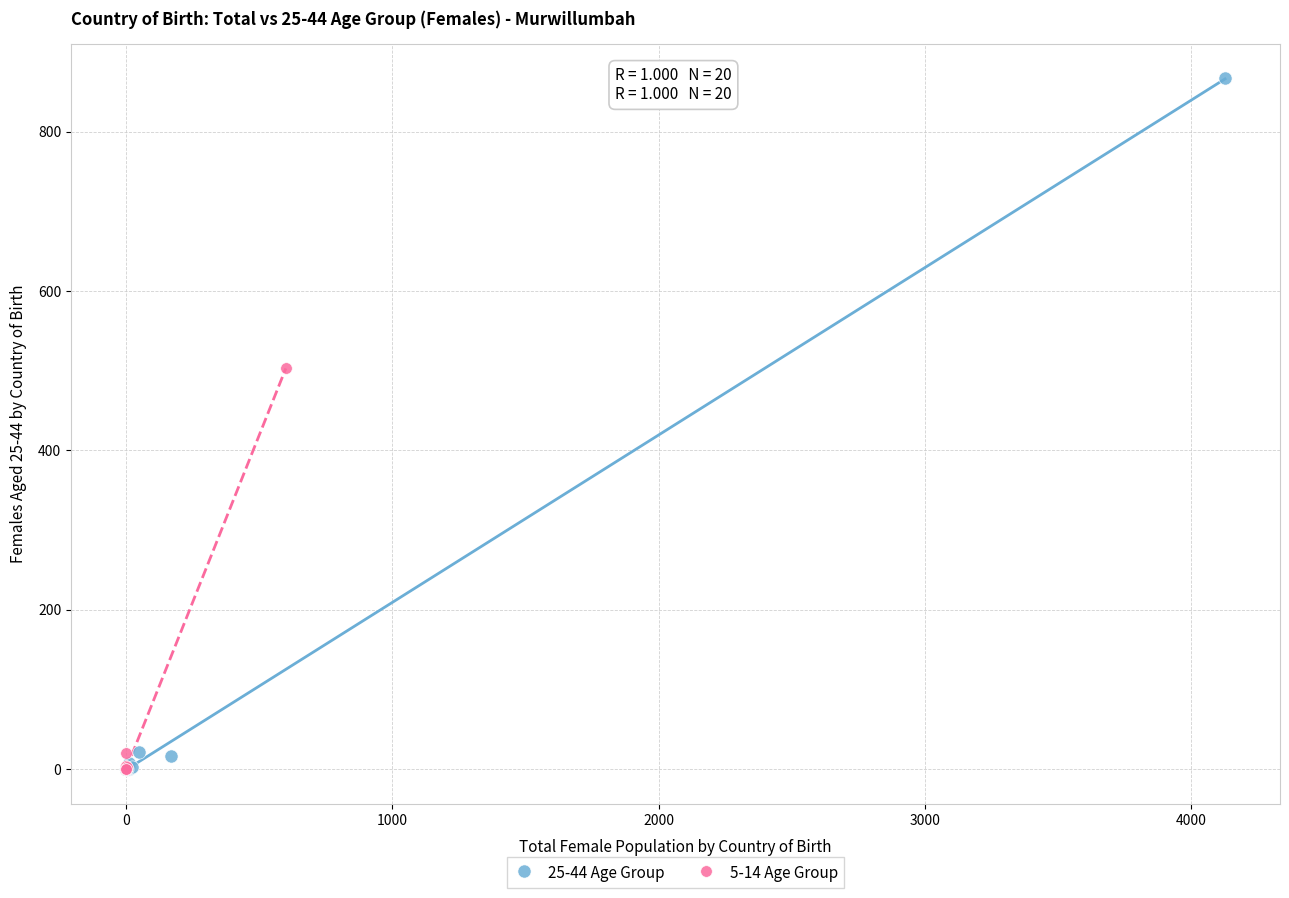

Which series contains the highest Y value?

25-44 Age Group